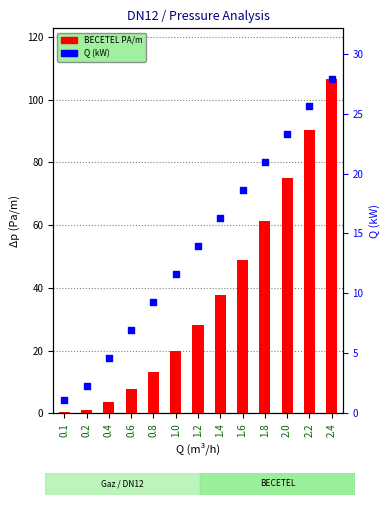

Which series contains the highest Y value?

BECETEL PA/m